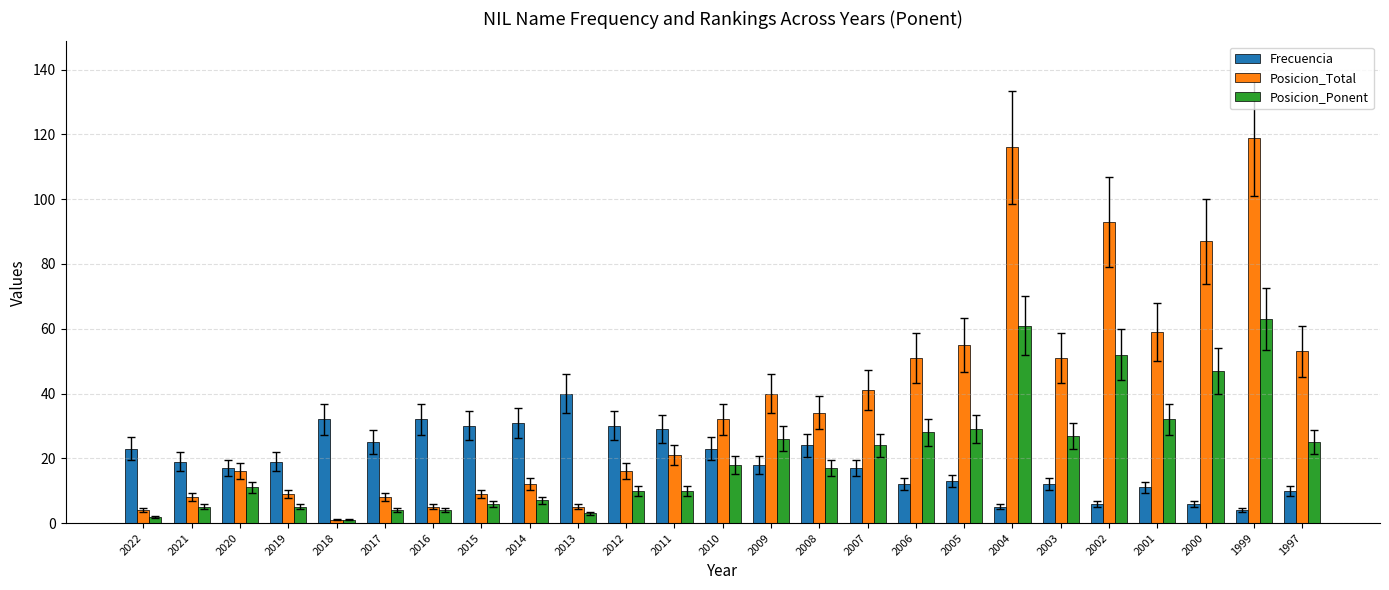

What are all the series names shown in the legend?

Frecuencia, Posicion_Total, Posicion_Ponent